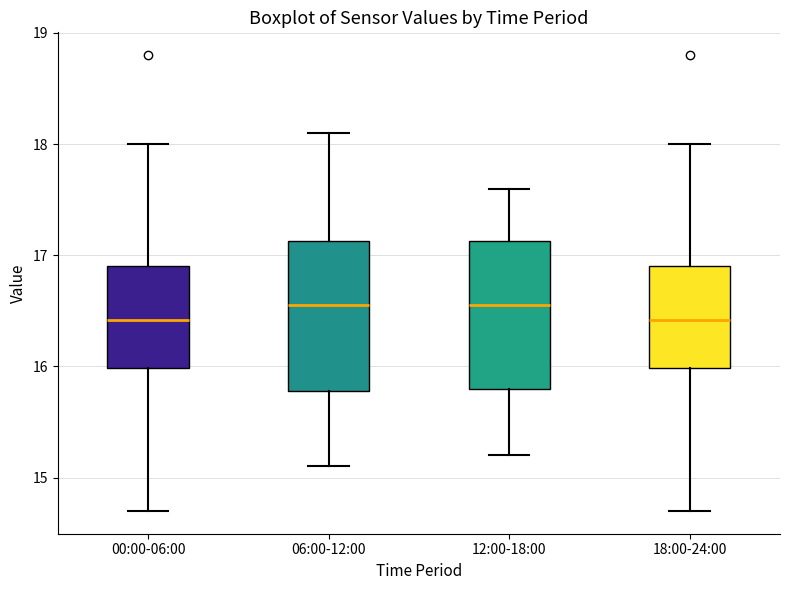

Where does the median line of the box for 12:00-18:00 sit on the y-axis? The values are not printed on the chart, so give them approximately, as read against the axis.

16.6